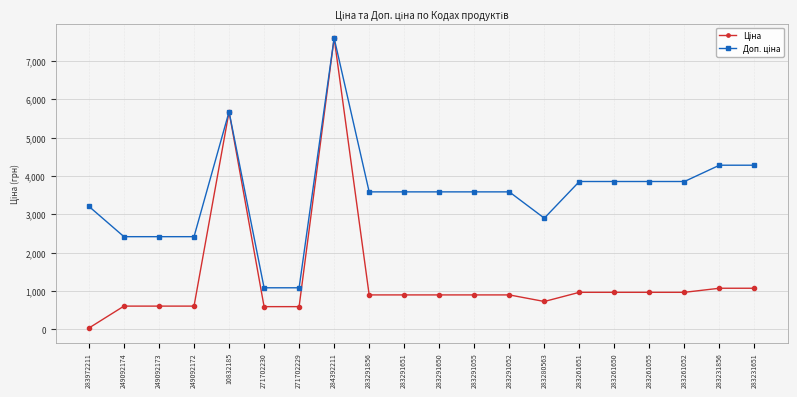

What is the total value across all series at 283261055?

4817.6